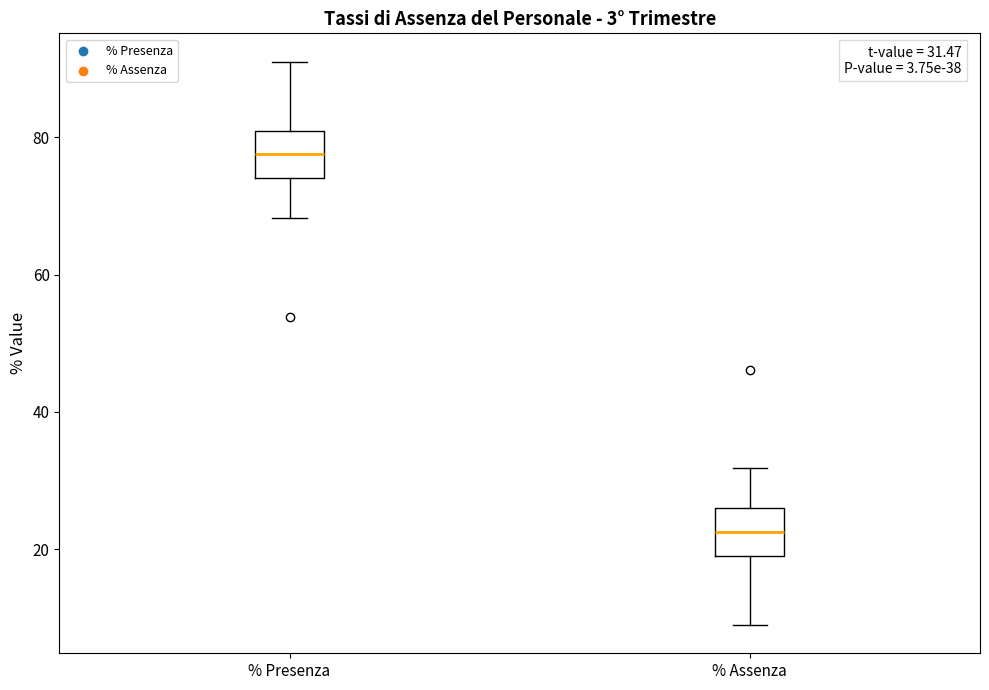

Which box has the lowest median line?

% Assenza